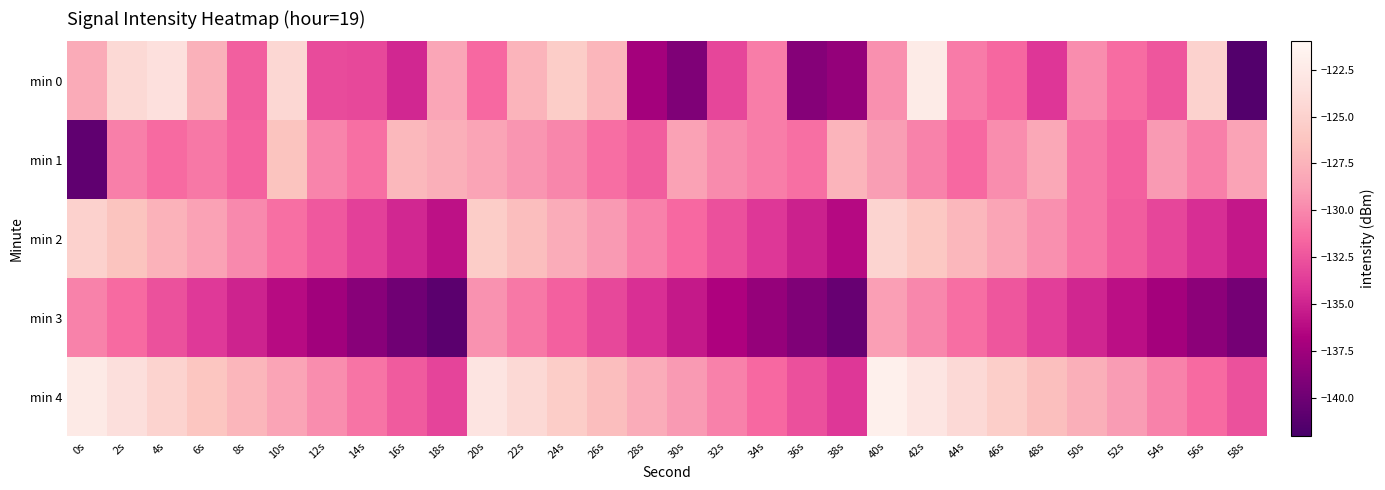

How many data points does each series have?

30